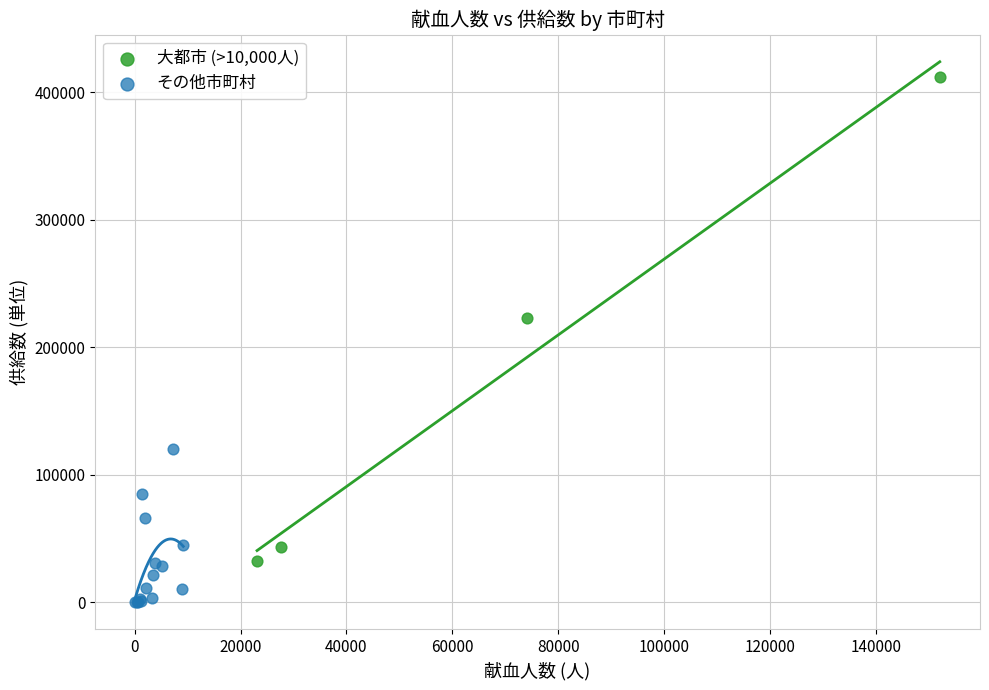

Which series reaches the minimum Y coordinate?

その他市町村